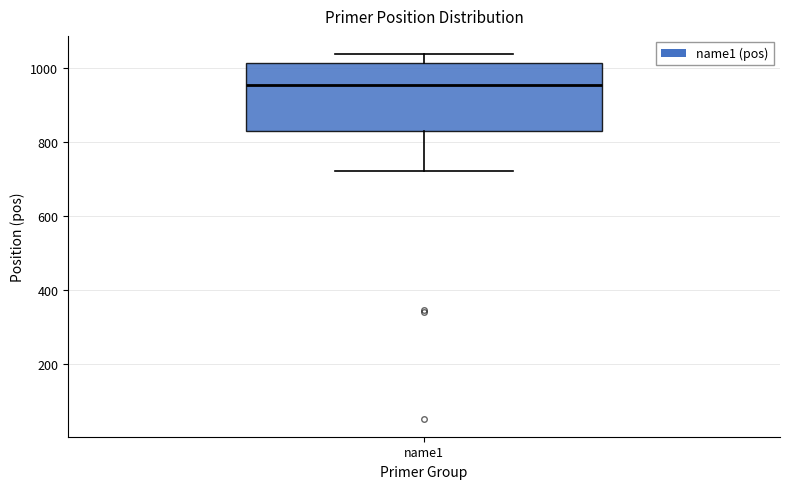

Read this box plot against the y-axis: the position of the median line, the range covered by the box, and the ends of both whiskers. The values are not printed on the chart, so give them approximately, as read against the axis.

median 960, box 820 to 1020, whiskers 720 to 1040